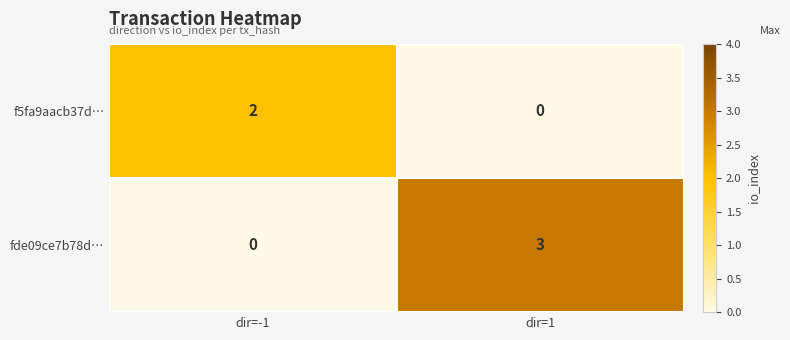

Which category has the highest value across all series?

dir=1